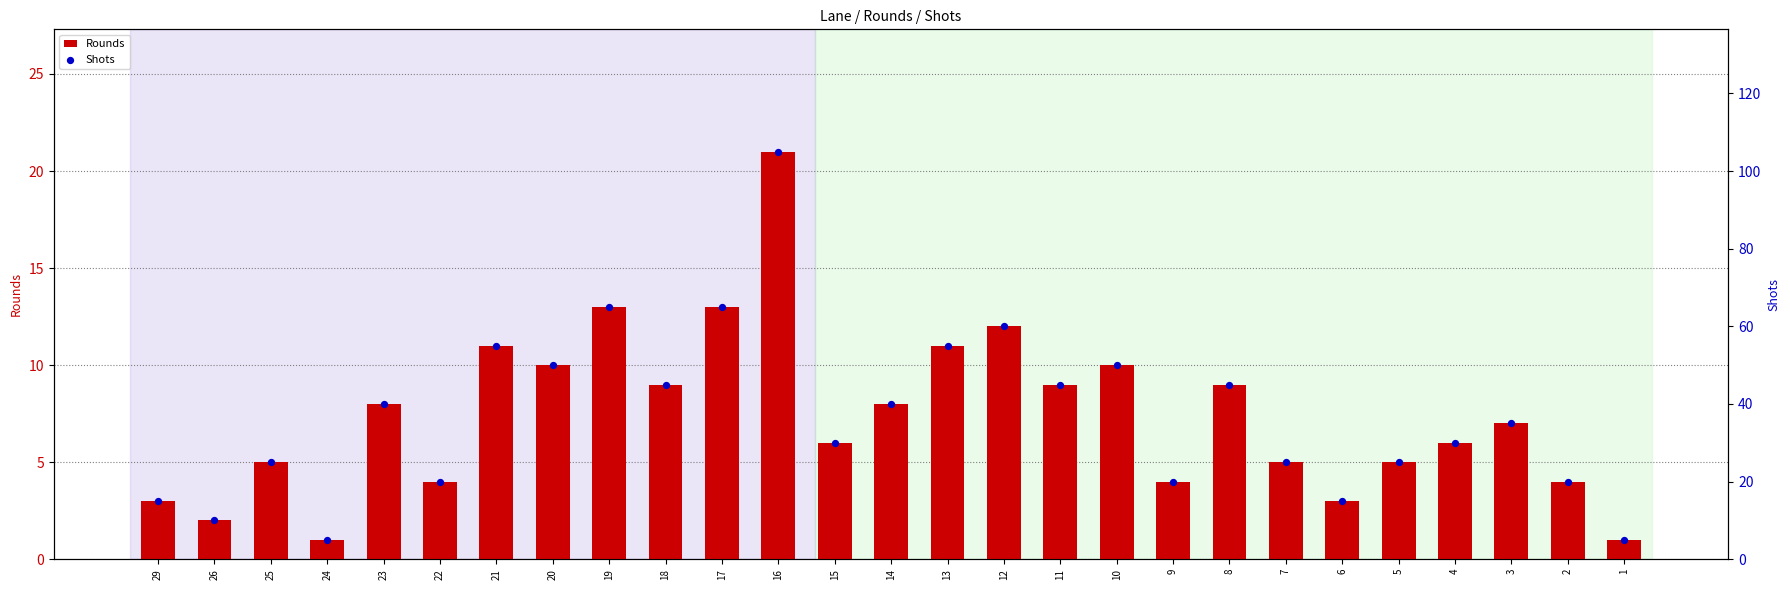

What are all the series names shown in the legend?

Rounds, Shots